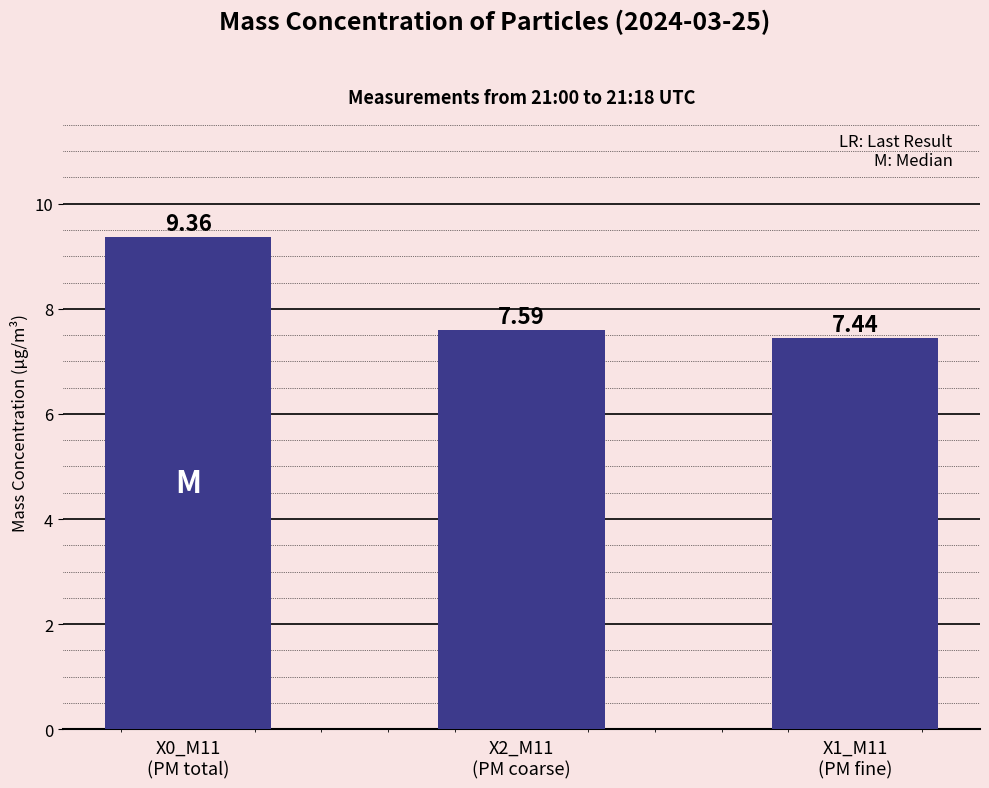

How many values are between 7 and 9?

2